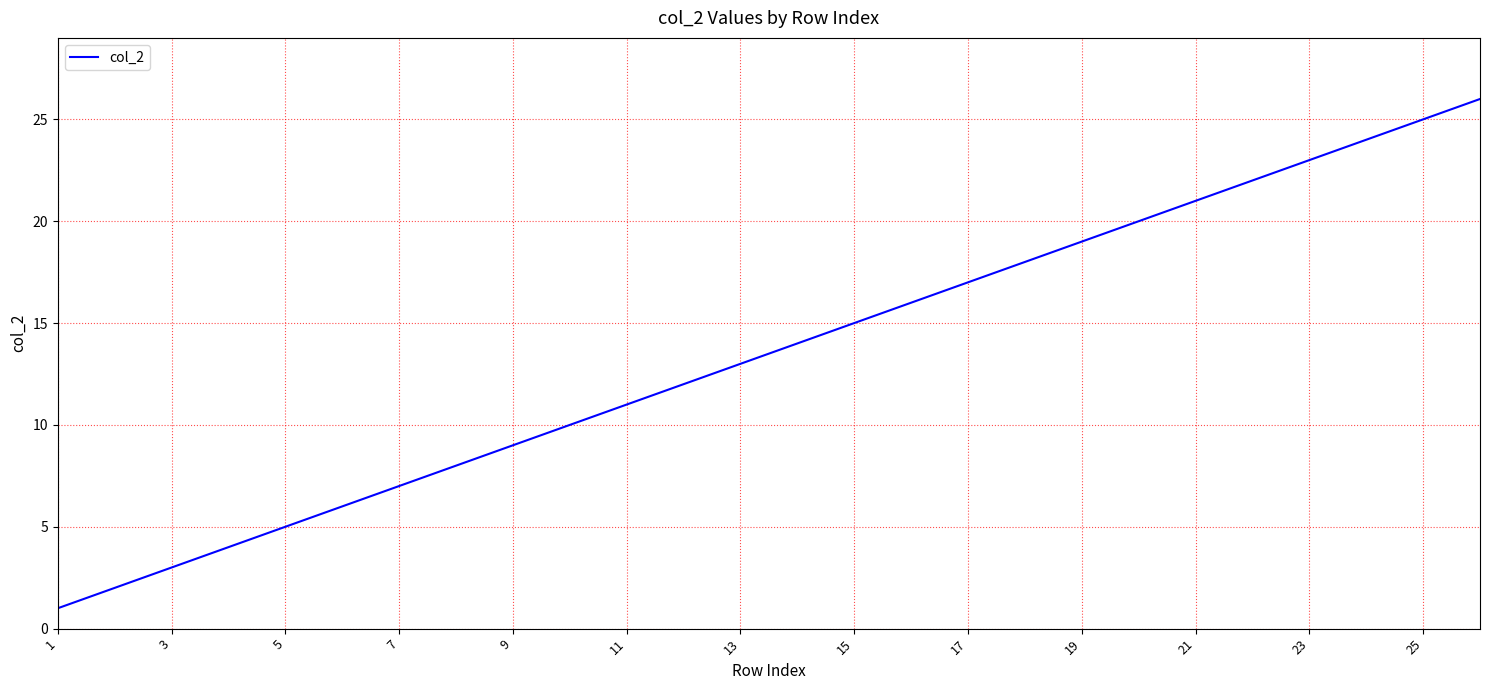

What is the difference between the maximum and minimum values?

25